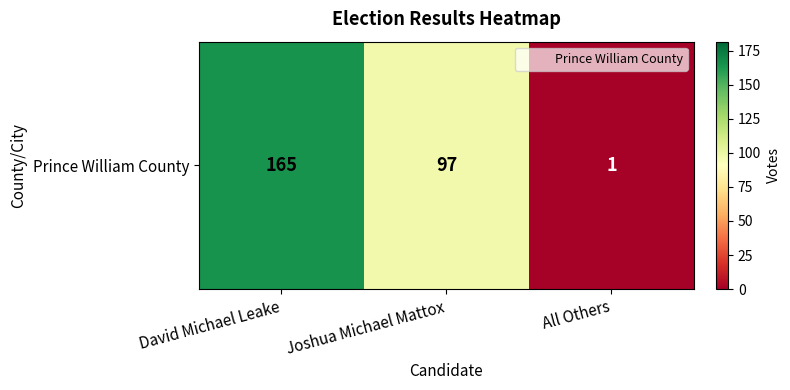

Reading left to right, list all the values displayed in this chart.

David Michael Leake=165	Joshua Michael Mattox=97	All Others=1